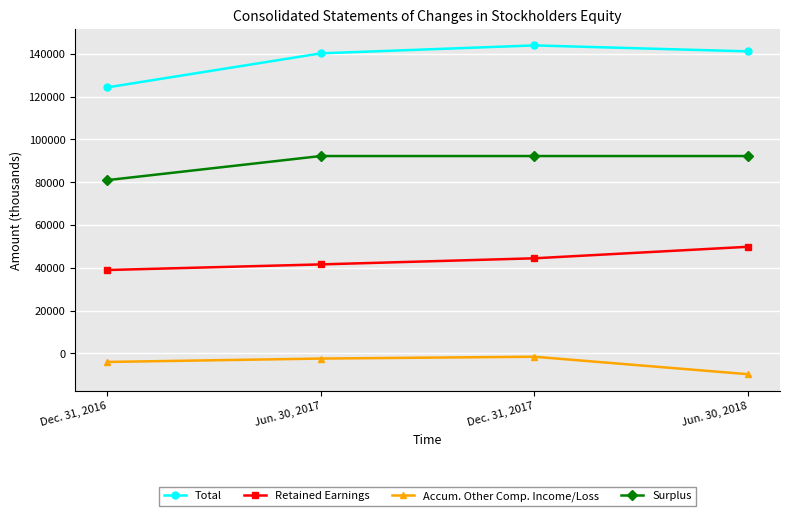

How many data points in Retained Earnings are less than 44464?

2